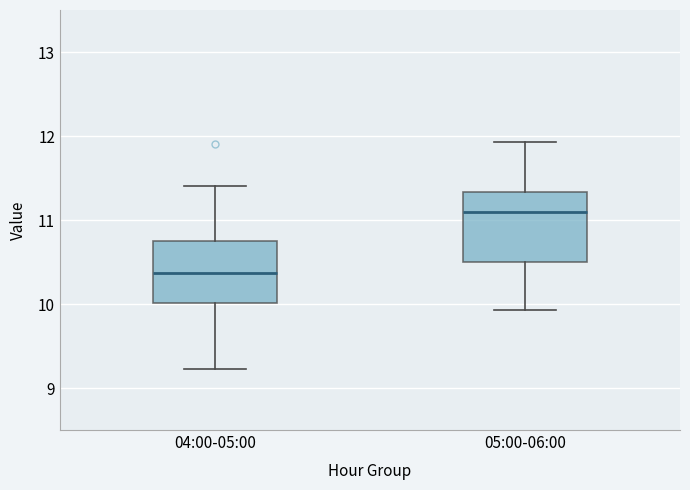

Which box's median line is the highest?

05:00-06:00